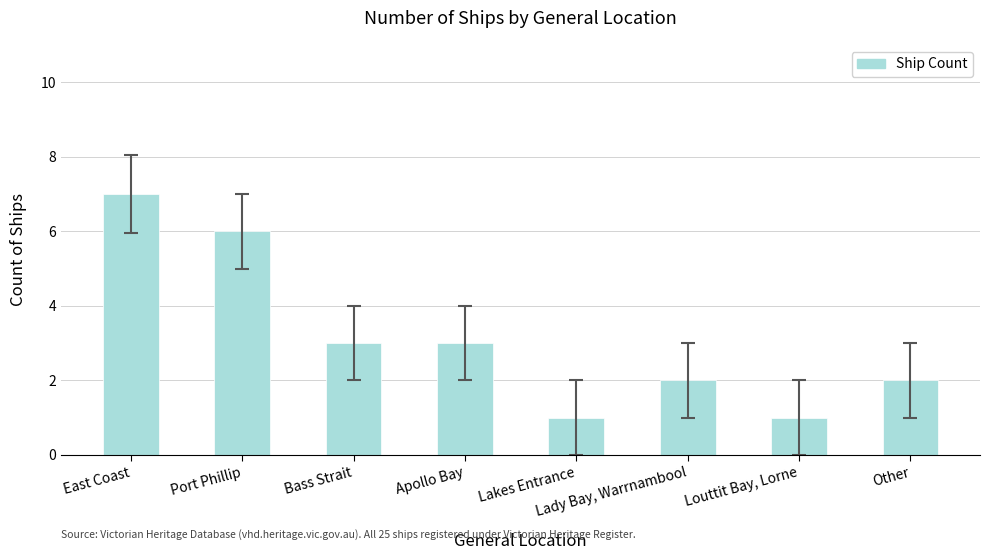

True or false: the data shows 2 at Port Phillip.

False